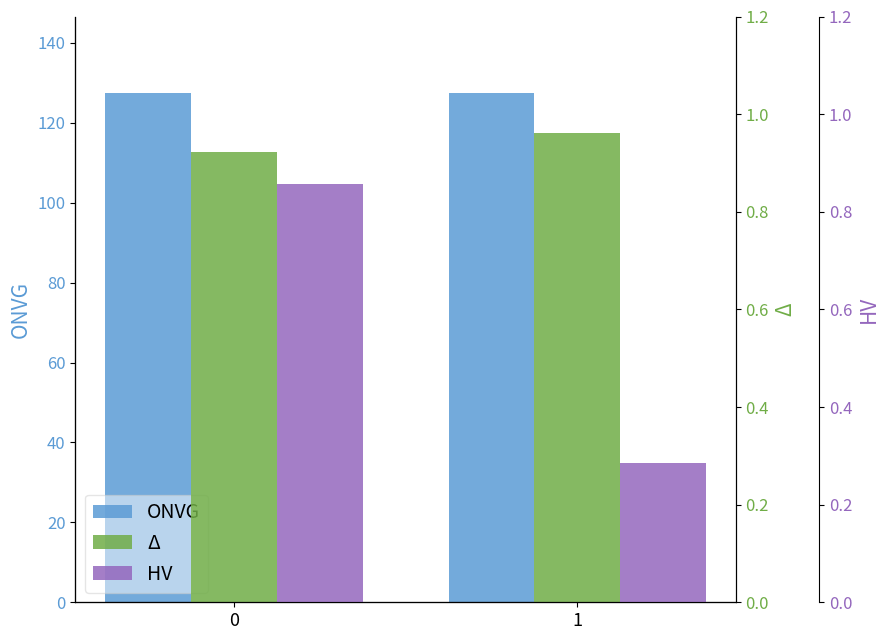

What is the total value across all series at 0?

129.2